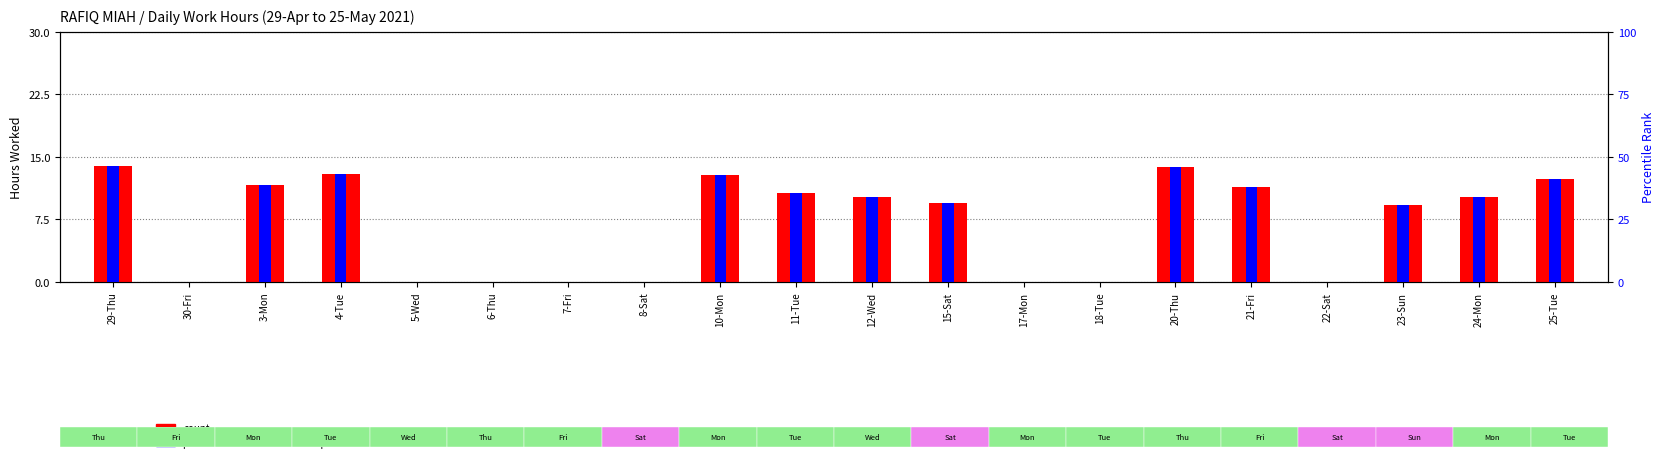

Is it true that count equals 7.0 at 8-Sat?

False